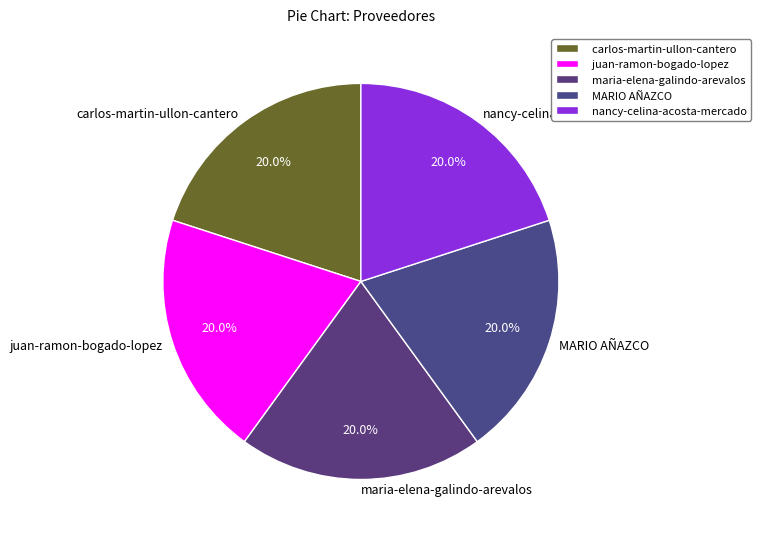

Approximately how many times larger is the value at nancy-celina-acosta-mercado compared to maria-elena-galindo-arevalos?

1.0